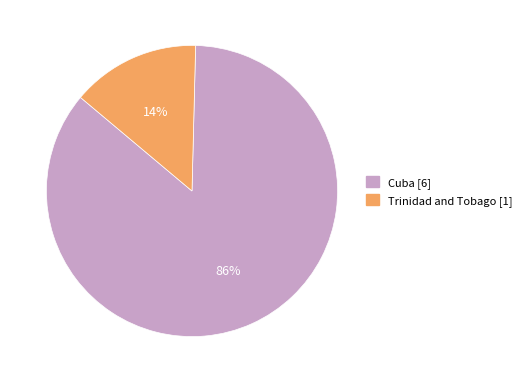

Is it true that Trinidad and Tobago is 5% of the pie?

False